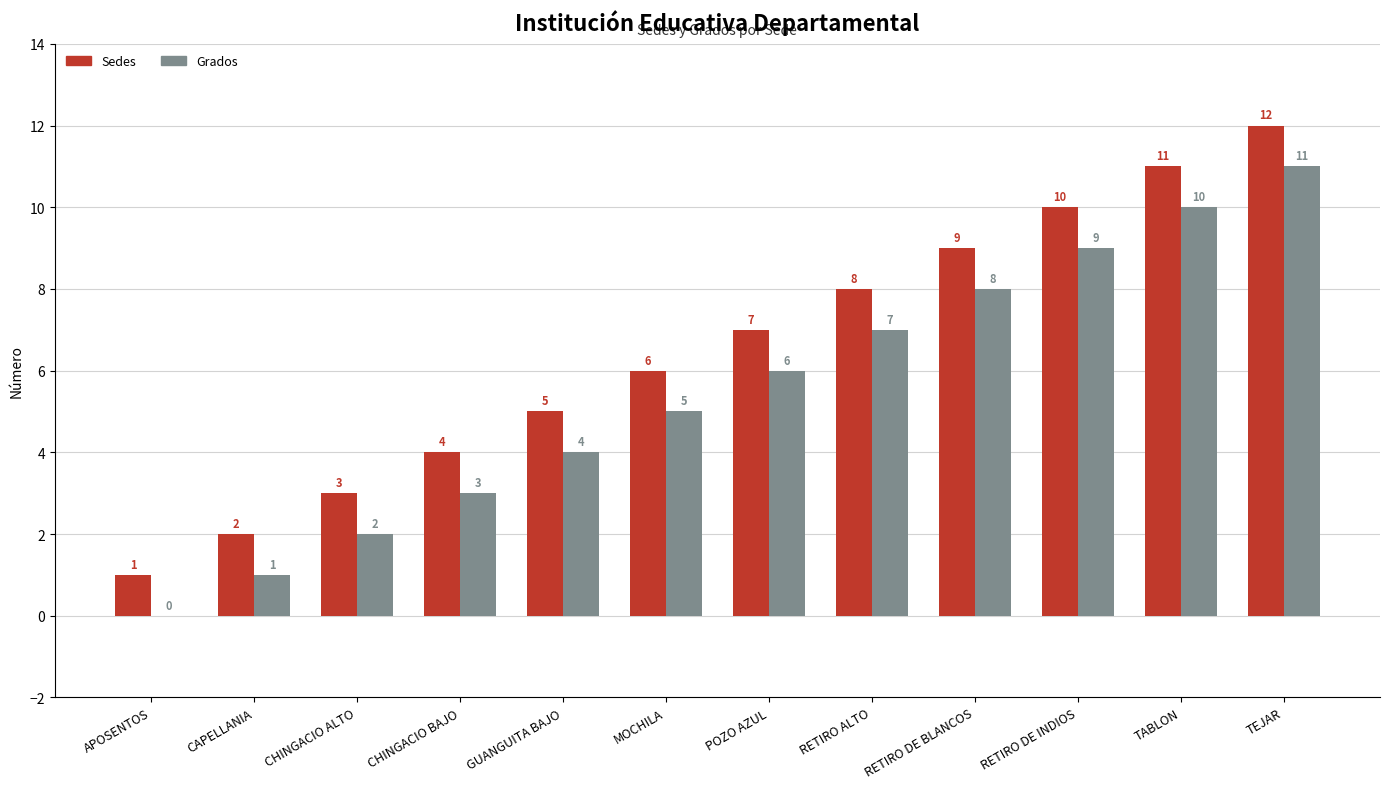

How many groups of bars are there?

12